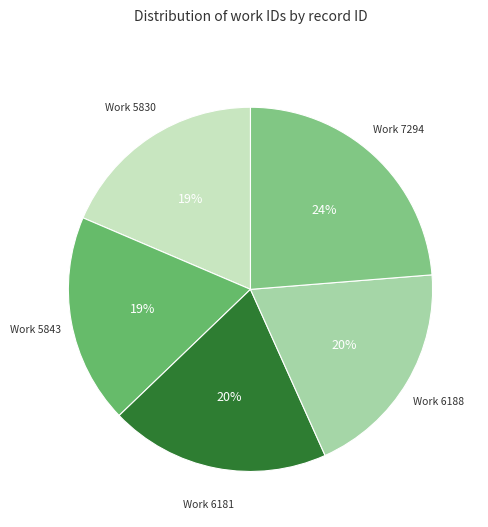

Which slice is the smallest?

5830